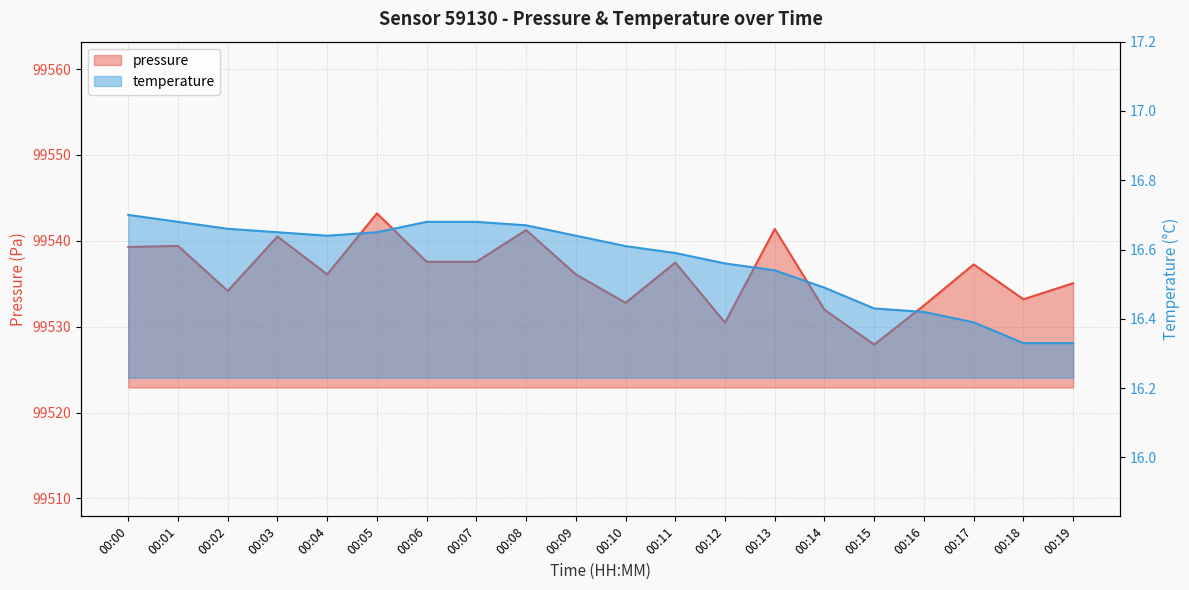

What is the difference between the temperature values at 00:15 and 00:06?

0.2